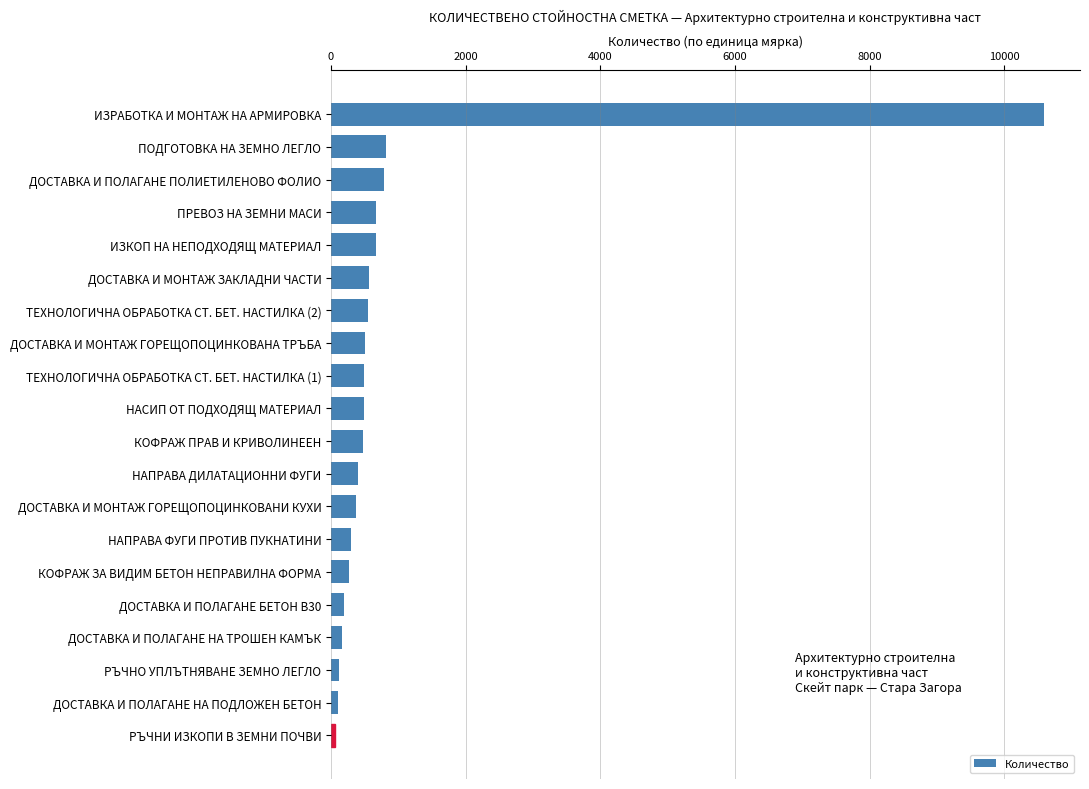

What is the difference between the maximum and second lowest values?

10484.6